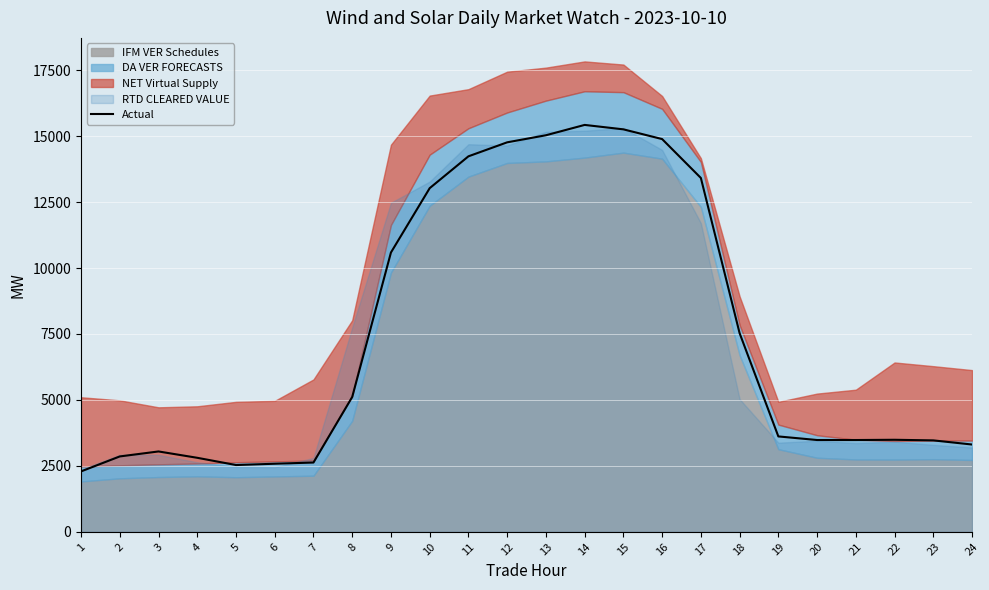

At which label does the data first exceed 3615?

8